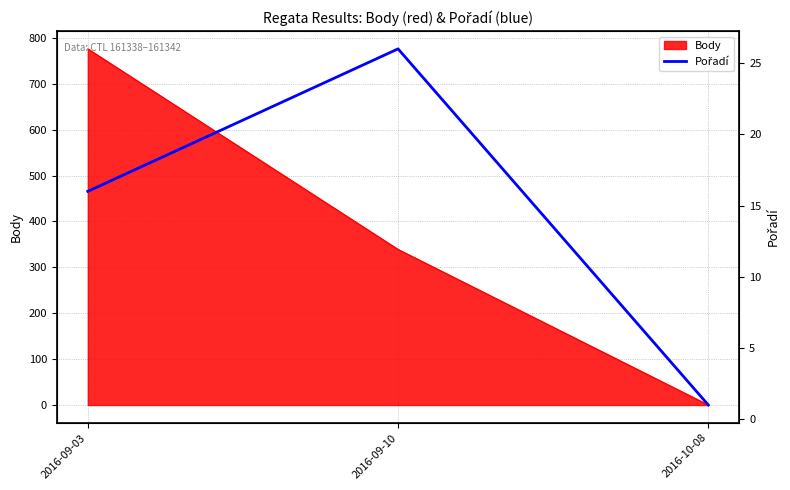

What is the smallest value displayed?

1